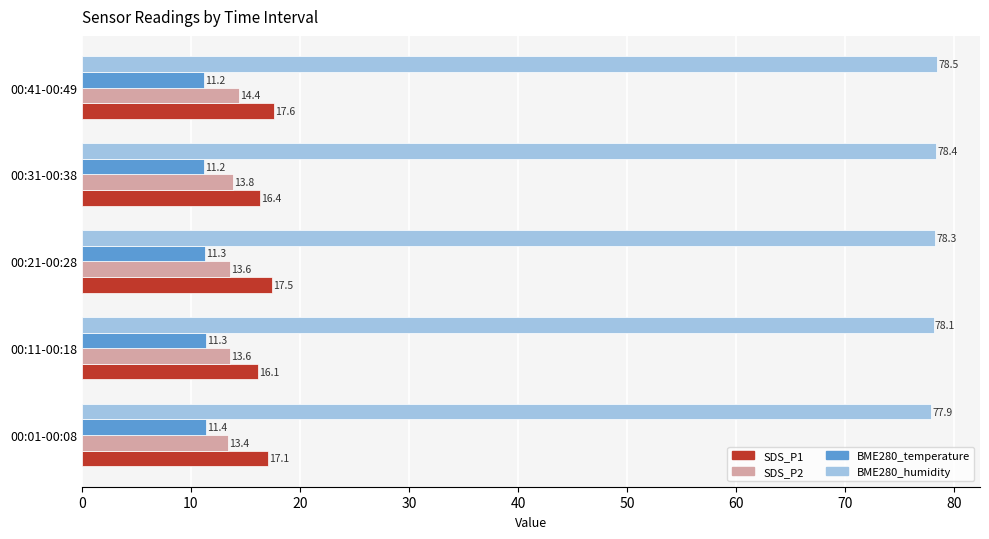

How many BME280_temperature values are between 11 and 12?

5